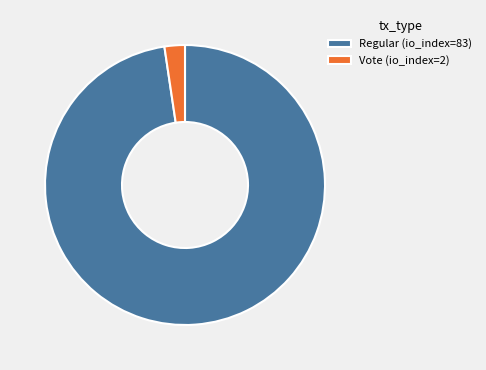

Rank the categories by value from lowest to highest.

Vote (io_index=2), Regular (io_index=83)